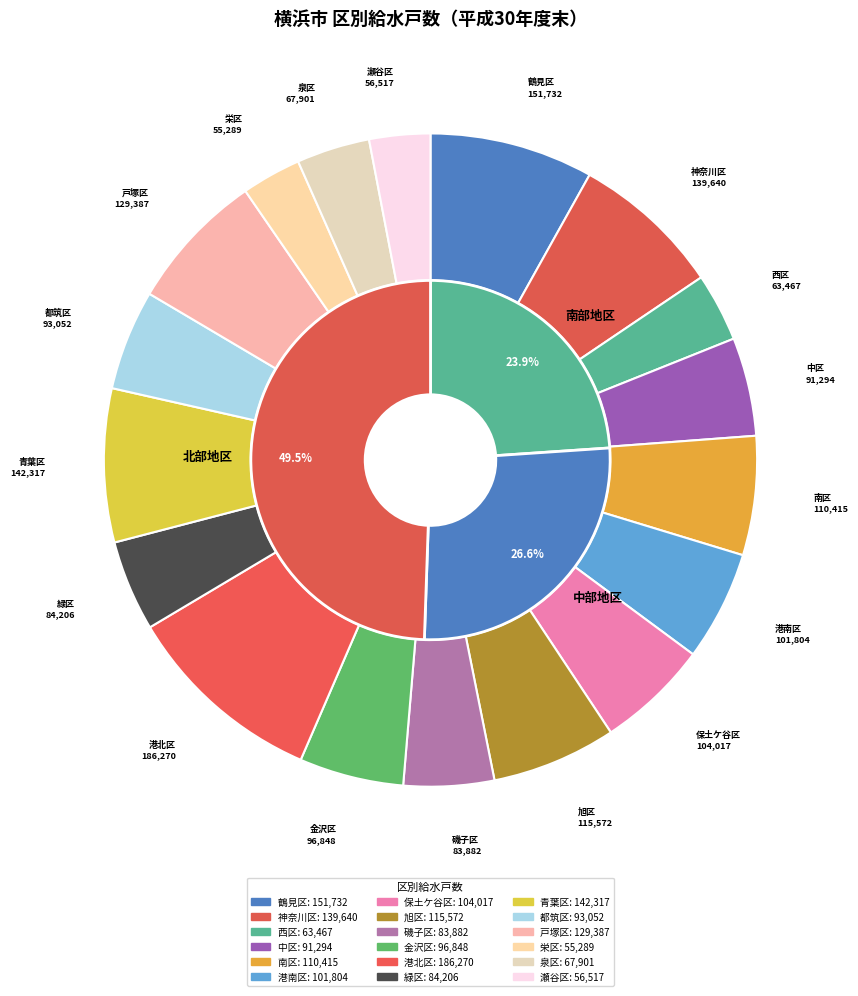

Count the number of slices in the pie.

18